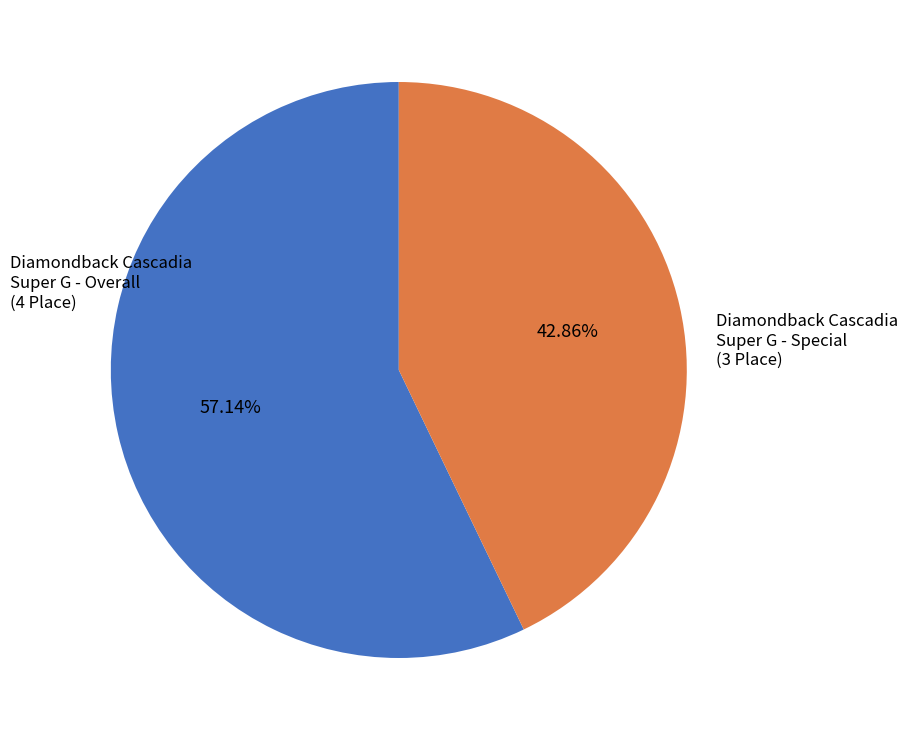

Does any single category account for the majority?

Yes